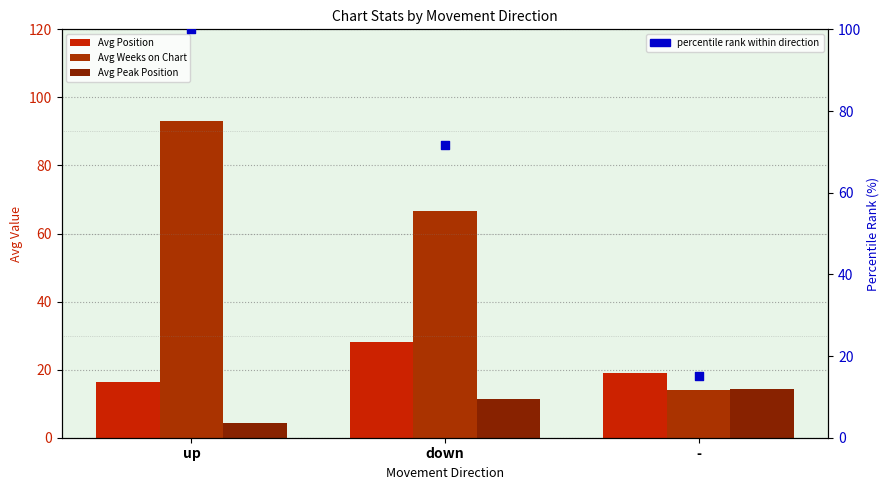

Which series has the widest spread of Y values?

Pct Rank Weeks